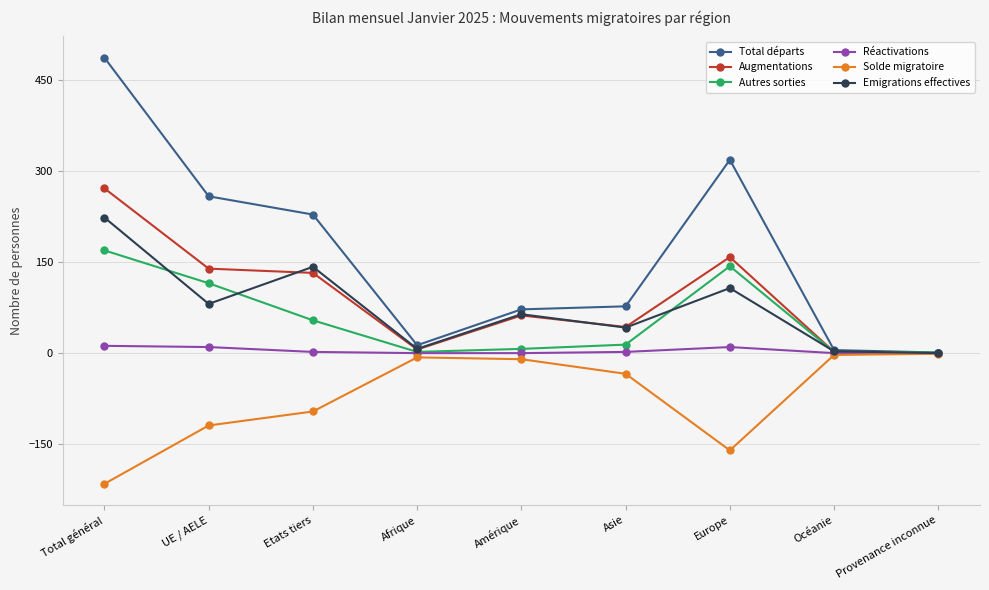

At how many categories does at least one series exceed 252?

3